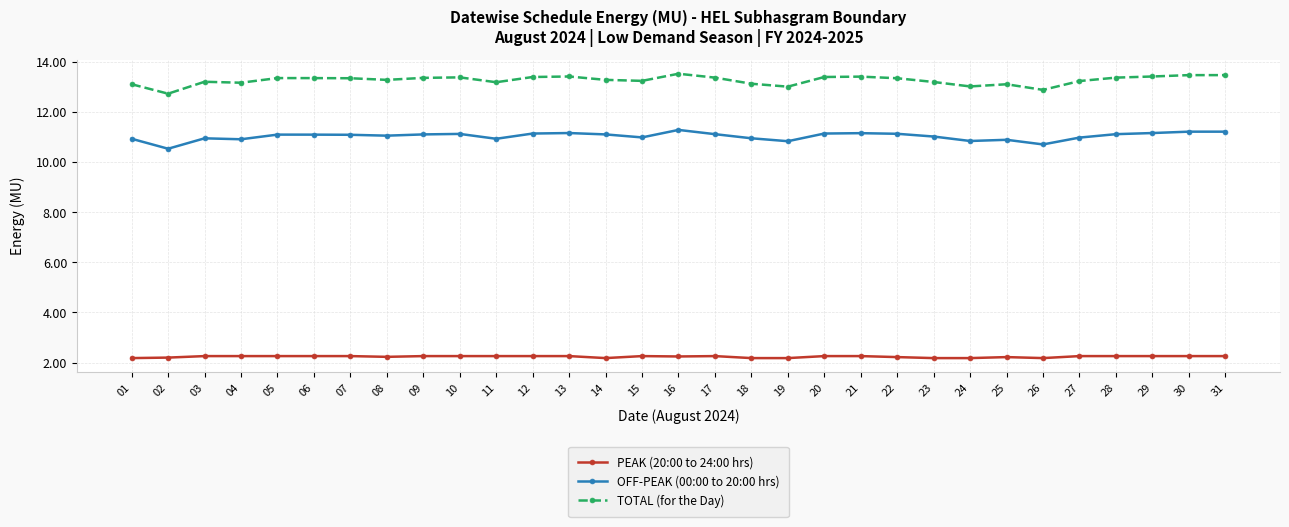

What is the value of the TOTAL (for the Day) point at the 11th from the left?

13.2